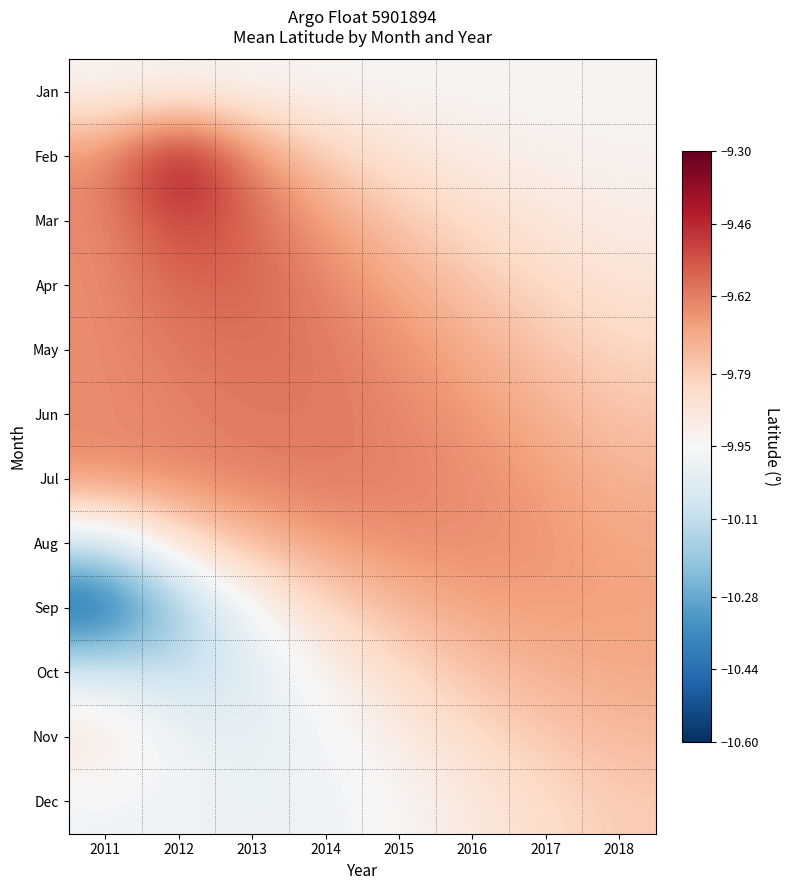

Reading left to right, list all the values displayed in this chart.

Jan: 2011=-9.9	2012=-9.9	2013=-9.9	2014=-9.9	2015=-9.9	2016=-9.9	2017=-9.9	2018=-9.9
Feb: 2011=-9.6	2012=-9.4	2013=-9.6	2014=-9.8	2015=-9.9	2016=-9.9	2017=-9.9	2018=-9.9
Mar: 2011=-9.6	2012=-9.5	2013=-9.6	2014=-9.7	2015=-9.8	2016=-9.8	2017=-9.9	2018=-9.9
Apr: 2011=-9.6	2012=-9.6	2013=-9.6	2014=-9.6	2015=-9.7	2016=-9.8	2017=-9.8	2018=-9.9
May: 2011=-9.6	2012=-9.6	2013=-9.6	2014=-9.6	2015=-9.7	2016=-9.7	2017=-9.8	2018=-9.8
Jun: 2011=-9.6	2012=-9.6	2013=-9.6	2014=-9.6	2015=-9.6	2016=-9.7	2017=-9.7	2018=-9.8
Jul: 2011=-9.6	2012=-9.6	2013=-9.6	2014=-9.6	2015=-9.6	2016=-9.6	2017=-9.7	2018=-9.7
Aug: 2011=-10.1	2012=-9.9	2013=-9.7	2014=-9.7	2015=-9.7	2016=-9.6	2017=-9.7	2018=-9.7
Sep: 2011=-10.5	2012=-10.2	2013=-10.0	2014=-9.8	2015=-9.7	2016=-9.7	2017=-9.7	2018=-9.7
Oct: 2011=-10.0	2012=-10.1	2013=-10.0	2014=-9.9	2015=-9.8	2016=-9.8	2017=-9.7	2018=-9.7
Nov: 2011=-9.9	2012=-10.0	2013=-10.0	2014=-10.0	2015=-9.9	2016=-9.8	2017=-9.8	2018=-9.7
Dec: 2011=-10.0	2012=-10.0	2013=-10.0	2014=-10.0	2015=-9.9	2016=-9.9	2017=-9.8	2018=-9.8